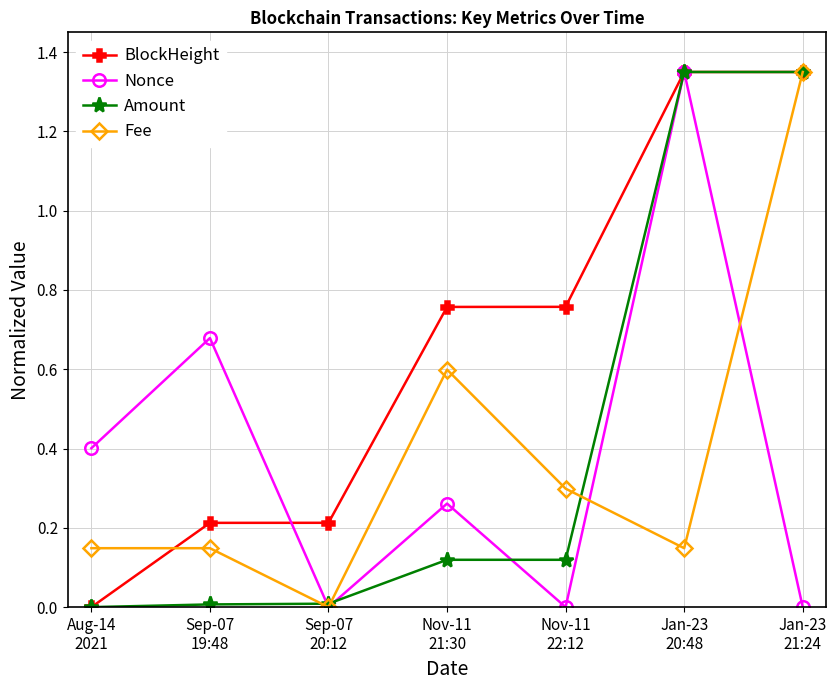

Is it true that Fee equals 0.2 at Nov-11
22:12?

False